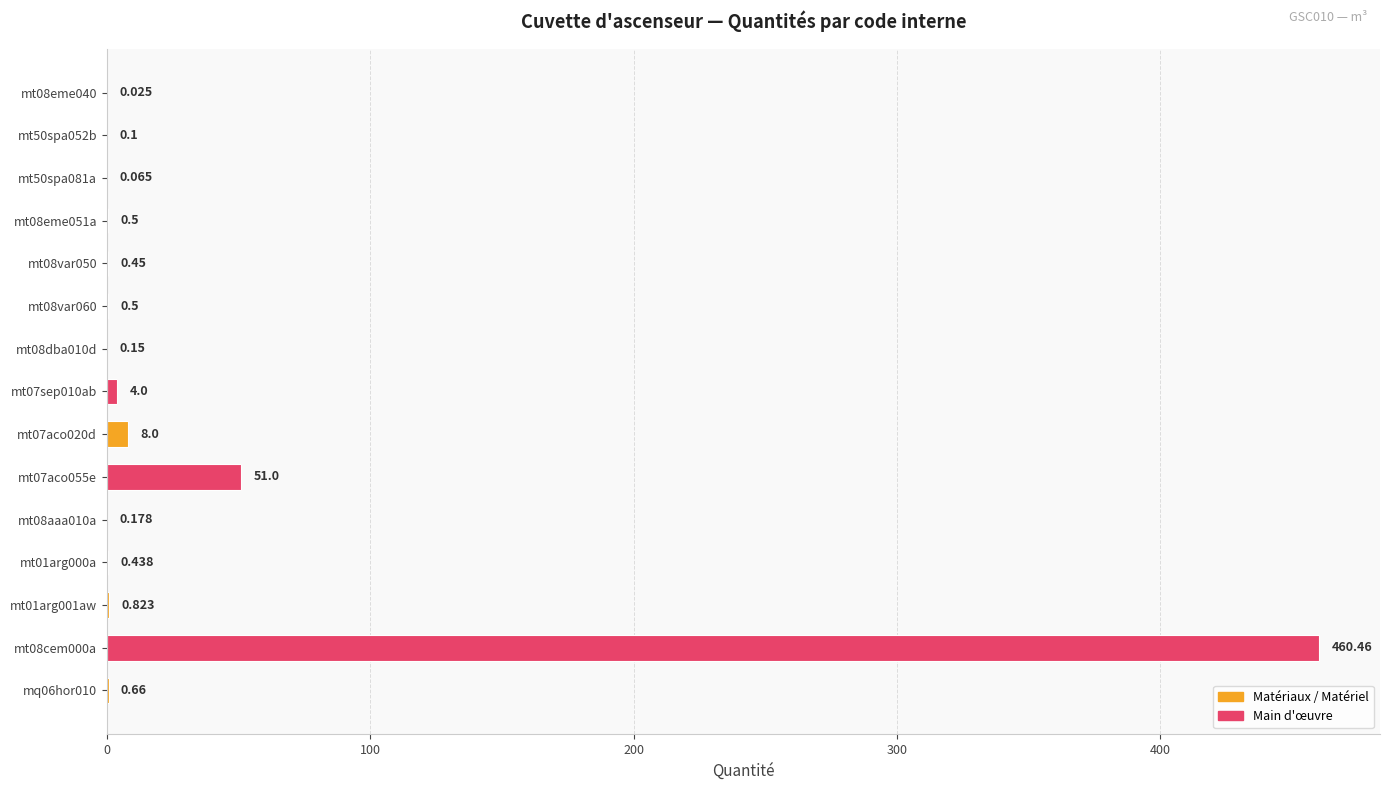

Are the bars horizontal?

Yes